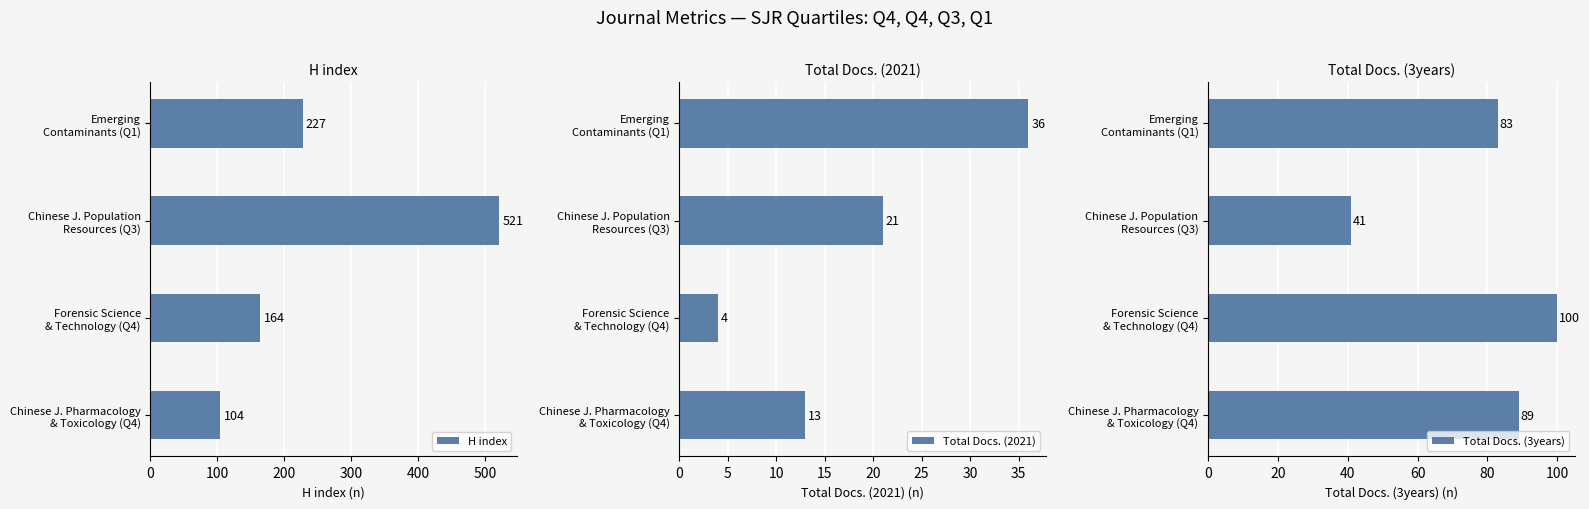

What is the sum of all Total Docs. (2021) values?

74